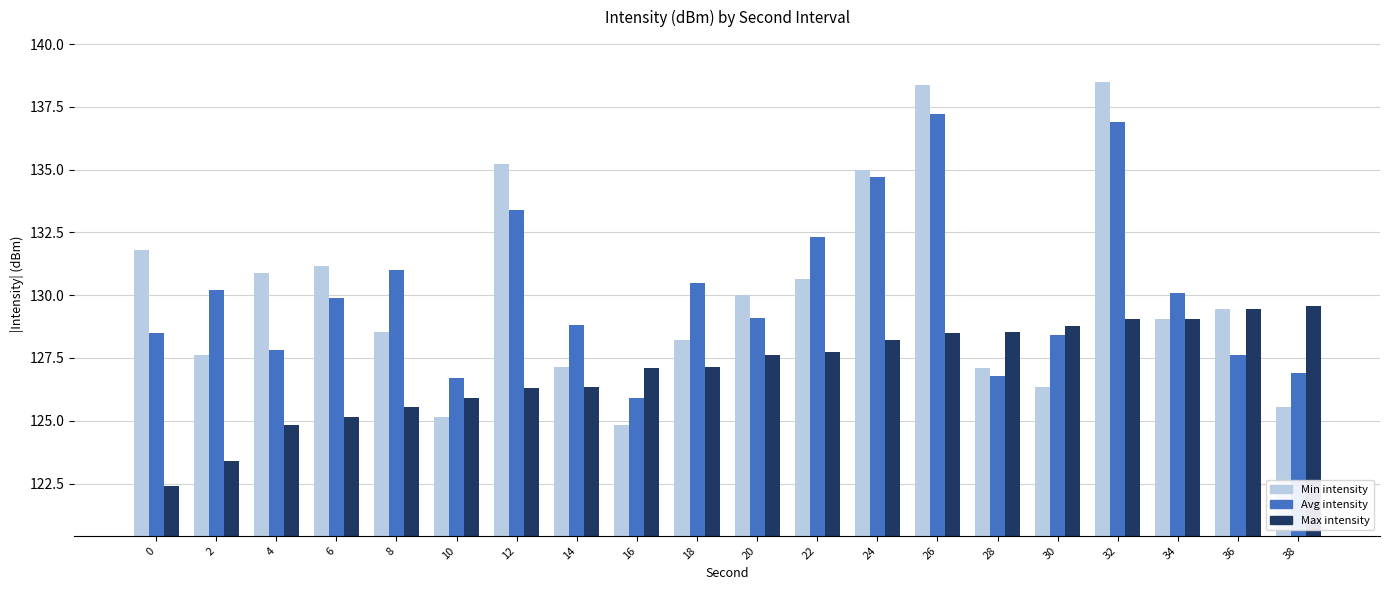

Count the number of categories in the chart.

20